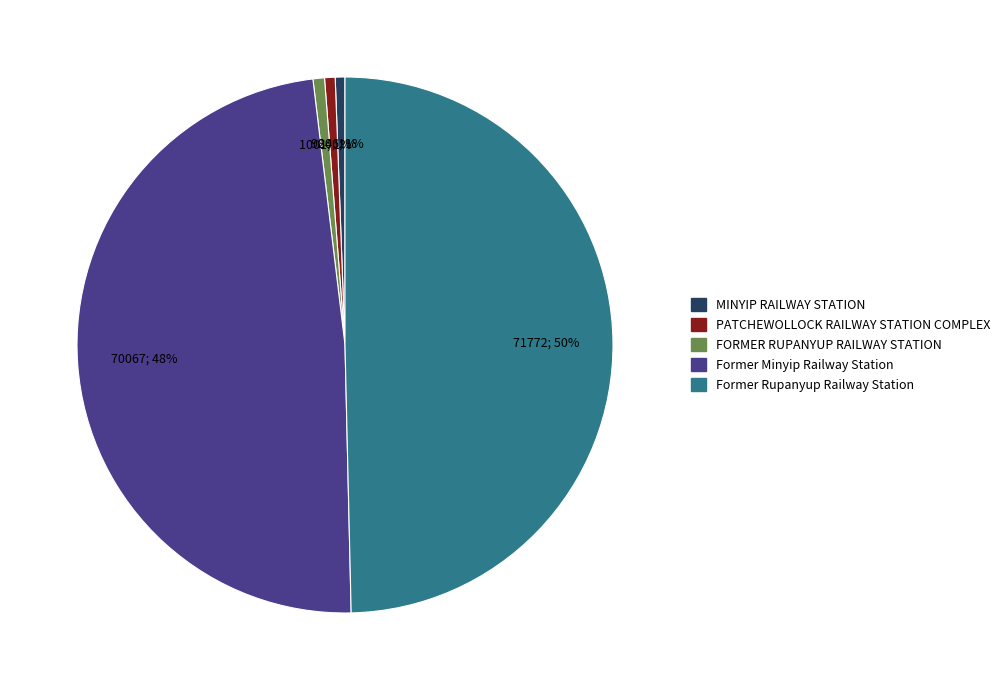

How many segments does this pie chart have?

5